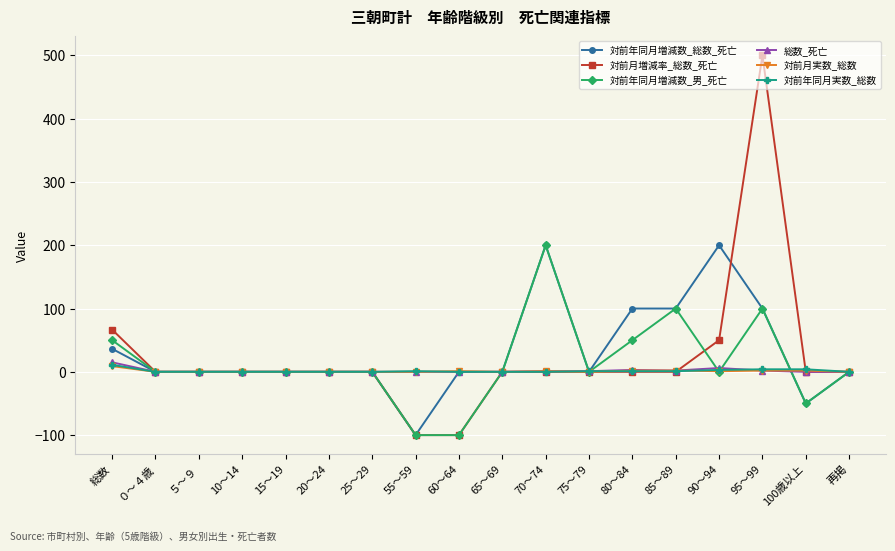

Where is 対前月増減率_総数_死亡 nearest to the value 200?

総数